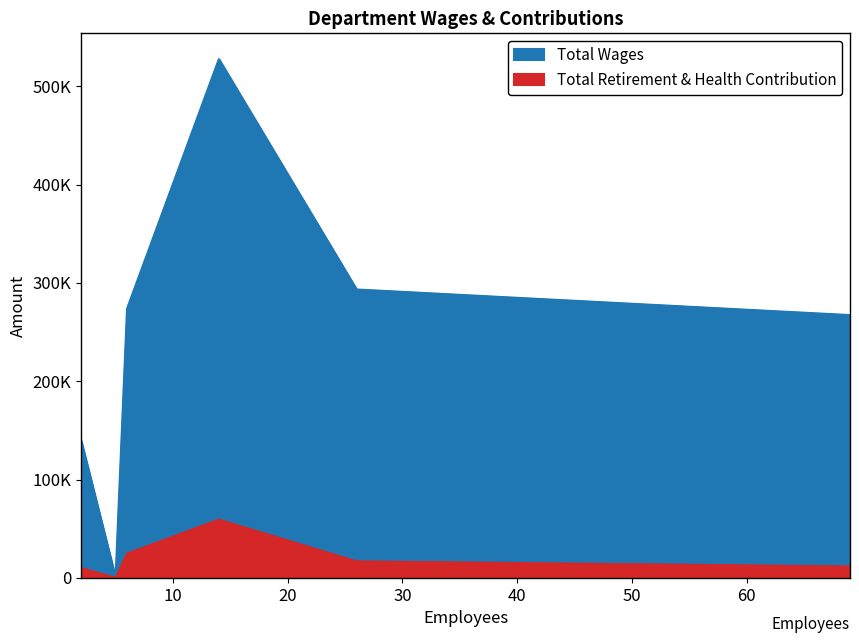

At General, list the series in order from largest to smallest.

Total Wages, Total Retirement & Health Contribution